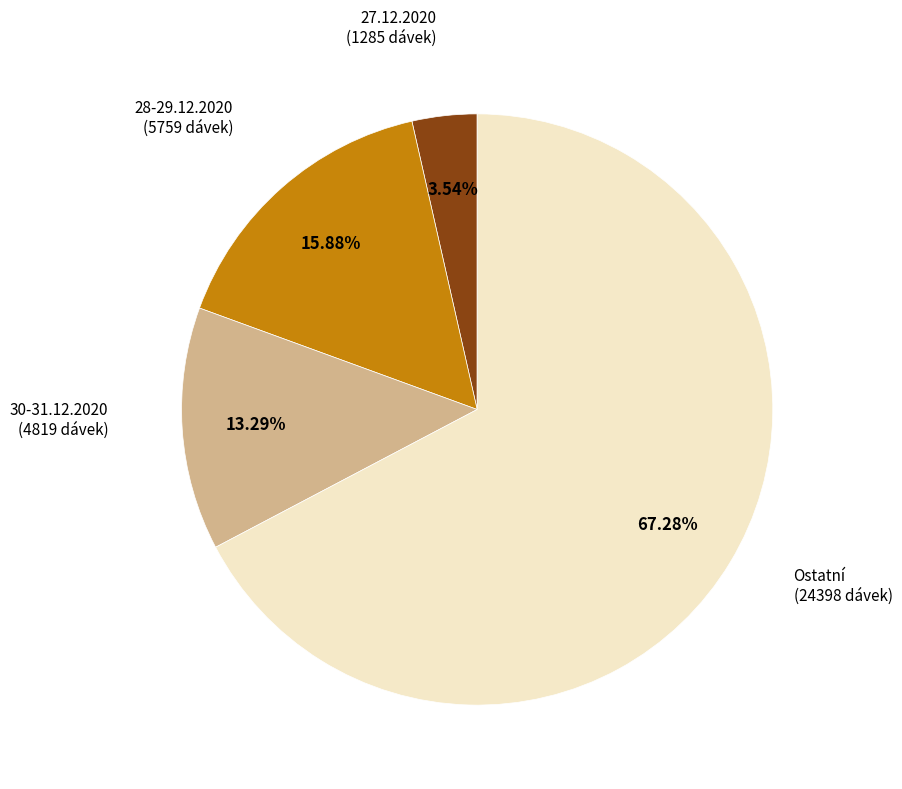

Is there any slice that represents more than half of the pie?

Yes